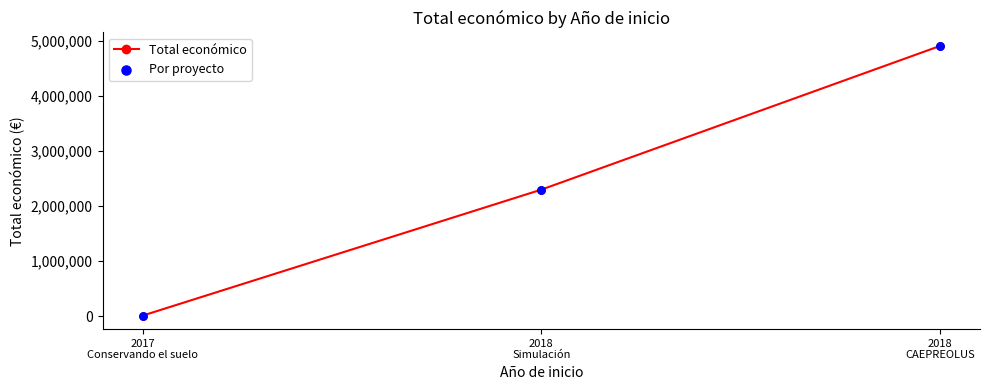

What is the difference between the maximum and minimum values?

4891549